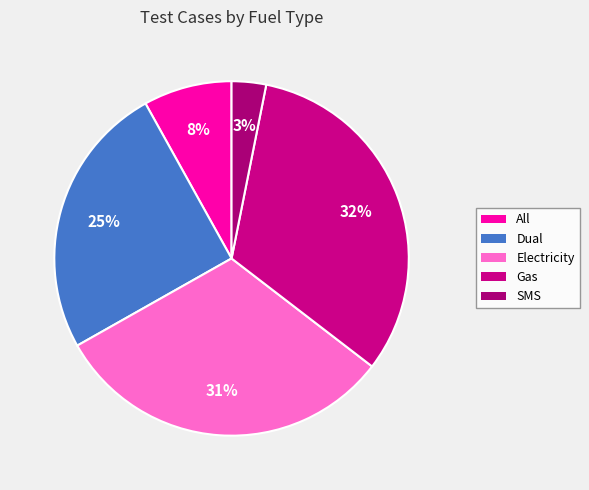

Is the sum of All and Gas greater than half?

No